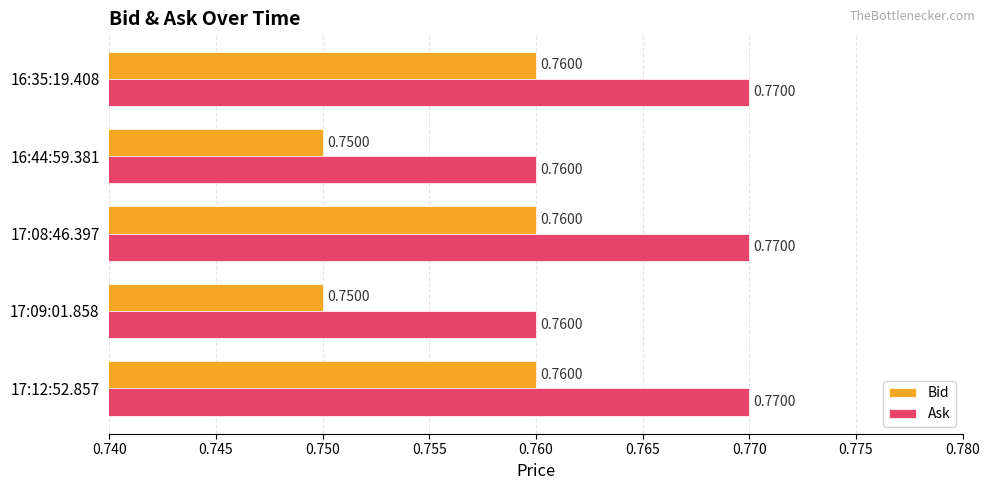

Count the Bid values in the range 0 to 1.

5